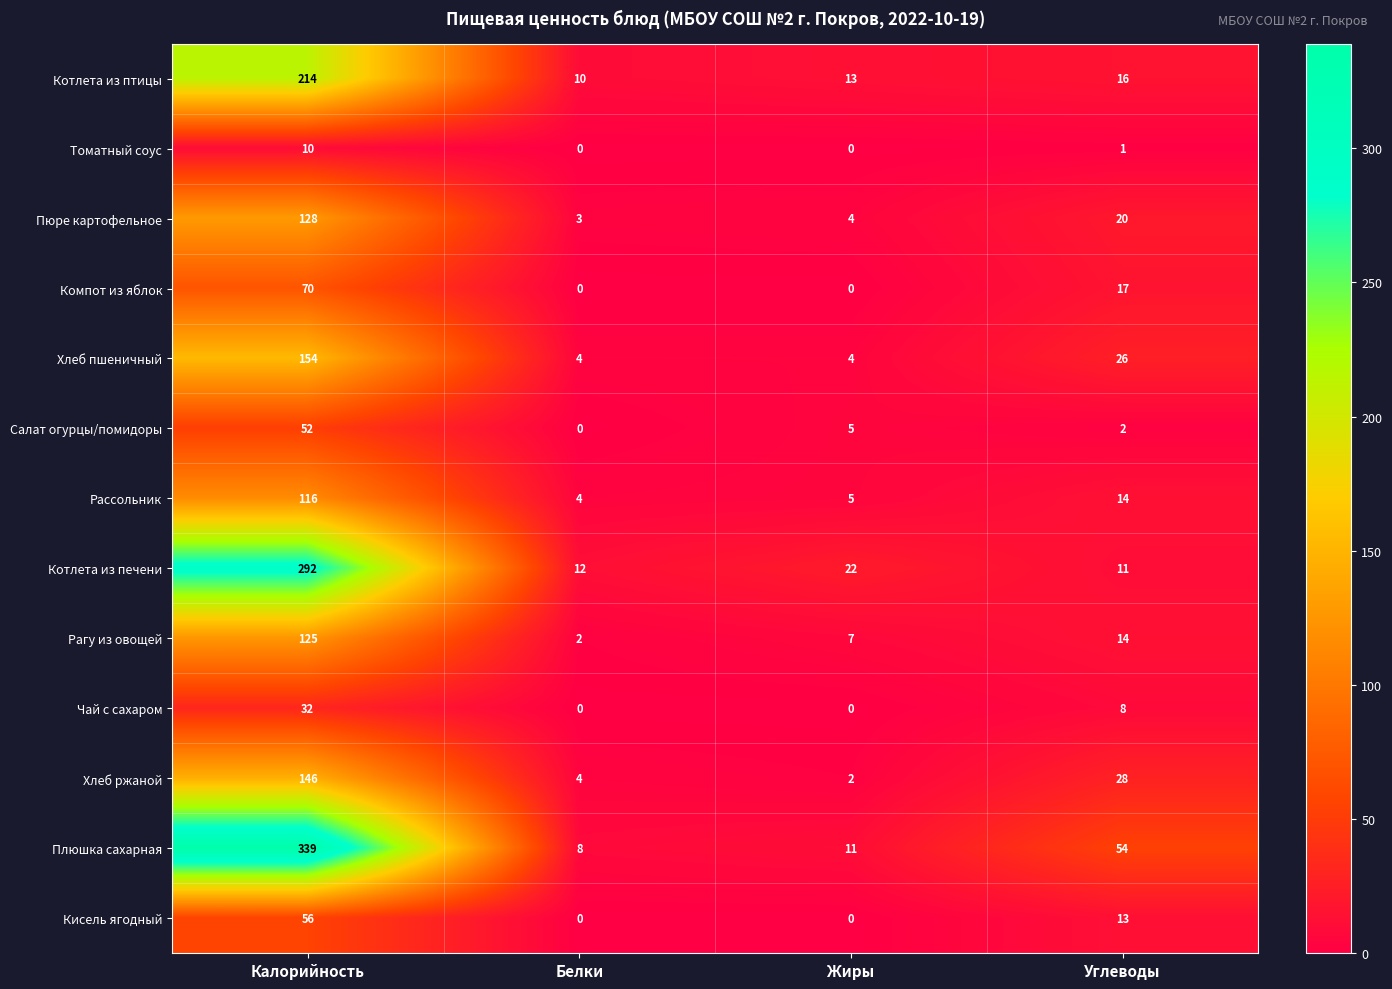

Rank the series by their maximum value, from lowest to highest.

Томатный соус, Чай с сахаром, Салат огурцы/помидоры, Кисель ягодный, Компот из яблок, Рассольник, Рагу из овощей, Пюре картофельное, Хлеб ржаной, Хлеб пшеничный, Котлета из птицы, Котлета из печени, Плюшка сахарная